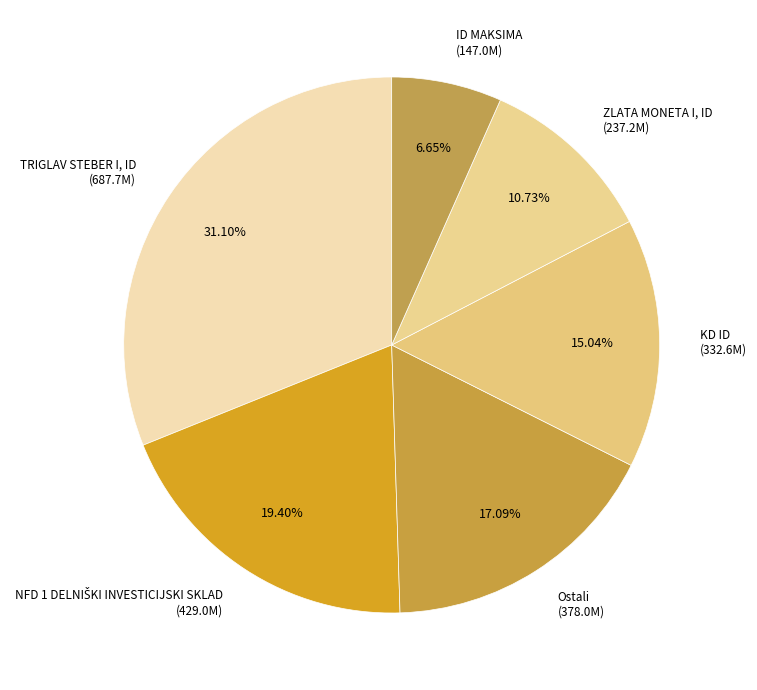

Combined, what portion of the pie is Ostali and KD ID?

32.1%